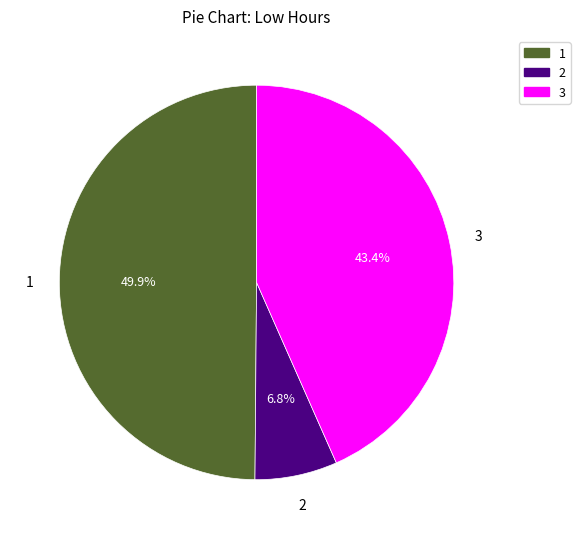

Which category has the smallest portion of the pie?

2